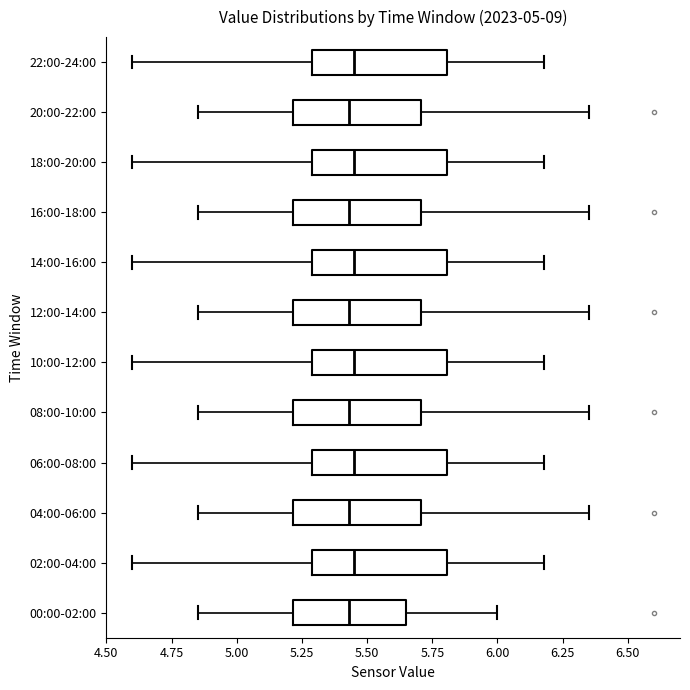

Where is the left edge of the box for 16:00-18:00 on the x-axis? The values are not printed on the chart, so give them approximately, as read against the axis.

5.20